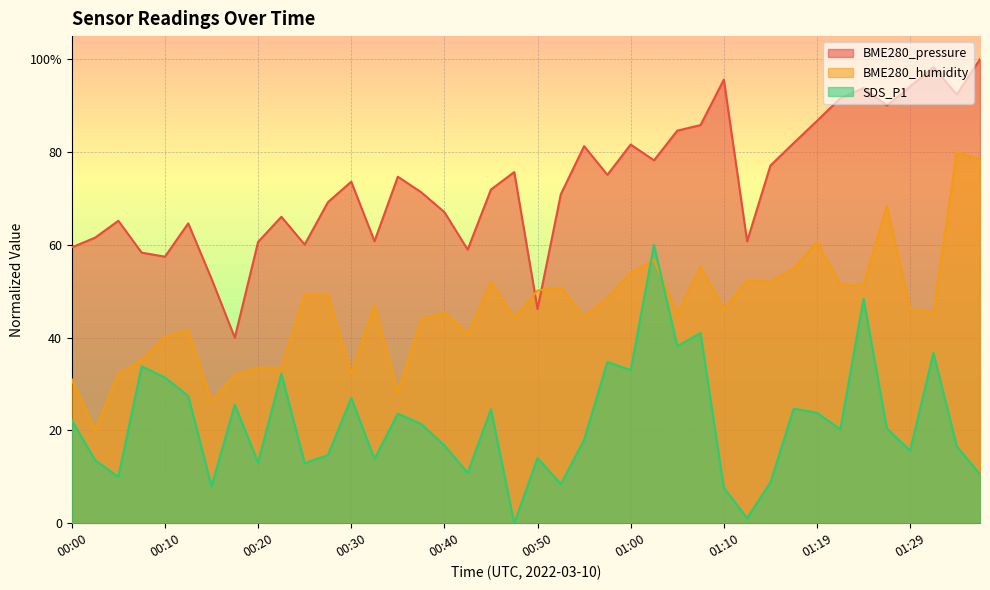

List the series in order of their overall mean, lowest first.

SDS_P1, BME280_humidity, BME280_pressure